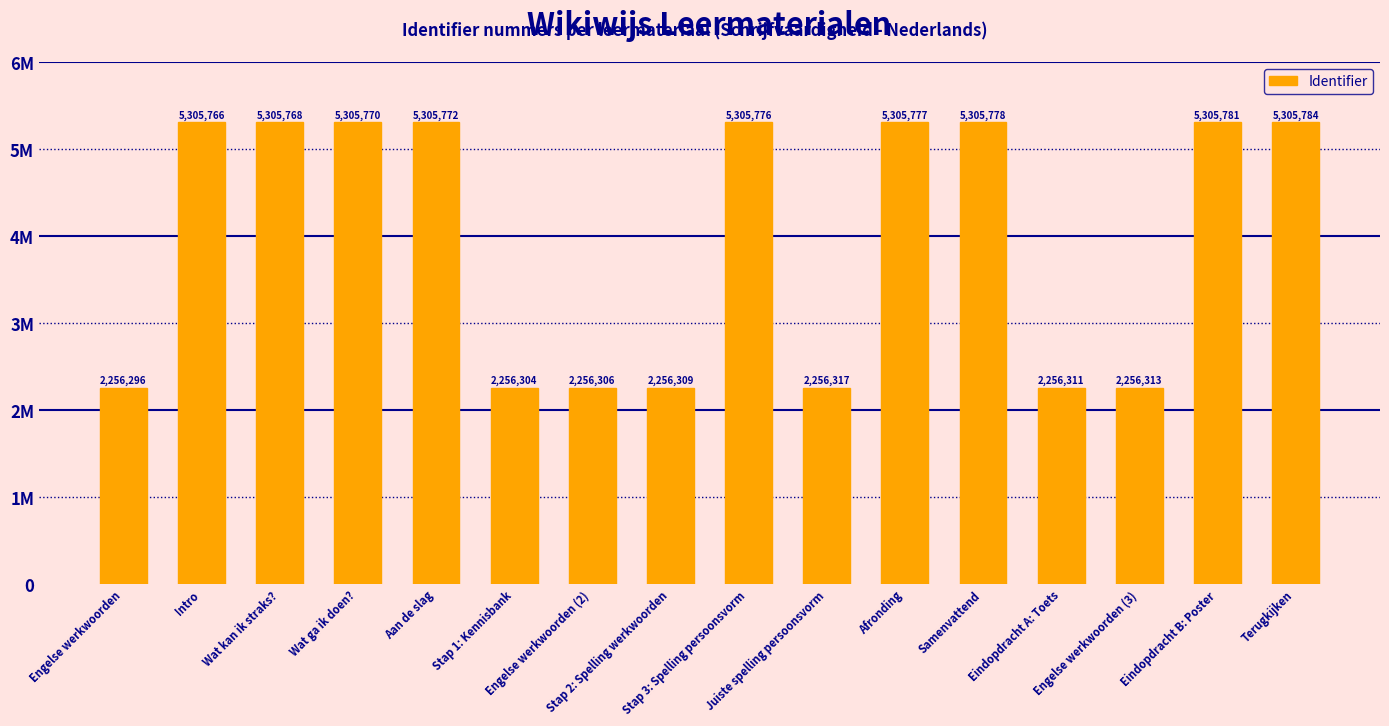

Reading right to left, what are all the values shown in this chart?

Terugkijken=5305784	Eindopdracht B: Poster=5305781	Engelse werkwoorden (3)=2256313	Eindopdracht A: Toets=2256311	Samenvattend=5305778	Afronding=5305777	Juiste spelling persoonsvorm=2256317	Stap 3: Spelling persoonsvorm=5305776	Stap 2: Spelling werkwoorden=2256309	Engelse werkwoorden (2)=2256306	Stap 1: Kennisbank=2256304	Aan de slag=5305772	Wat ga ik doen?=5305770	Wat kan ik straks?=5305768	Intro=5305766	Engelse werkwoorden=2256296